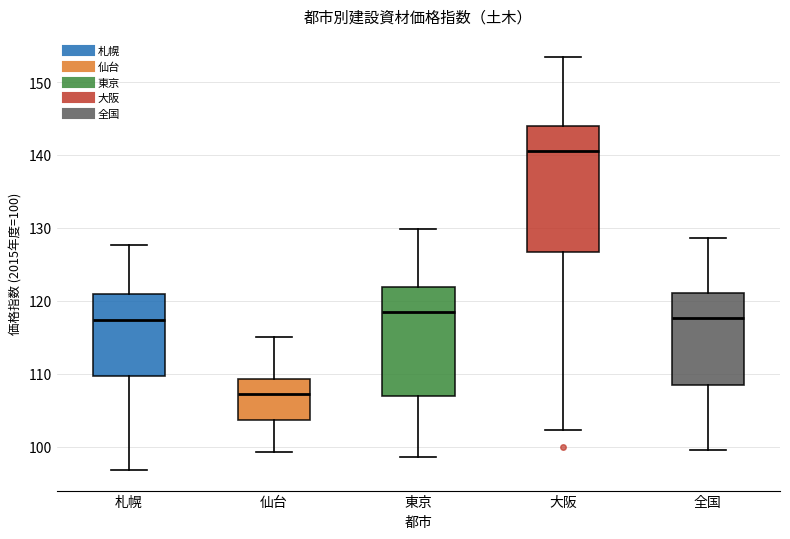

Reading left to right, transcribe this box plot: for each box, give where its median line is, the range the box spans, and where its two whiskers end, as read against the y-axis. The values are not printed on the chart, so give them approximately, as read against the axis.

札幌: median 117, box 110 to 121, whiskers 97 to 128
仙台: median 107, box 104 to 109, whiskers 99 to 115
東京: median 118, box 107 to 122, whiskers 99 to 130
大阪: median 141, box 127 to 144, whiskers 102 to 154
全国: median 118, box 108 to 121, whiskers 100 to 129